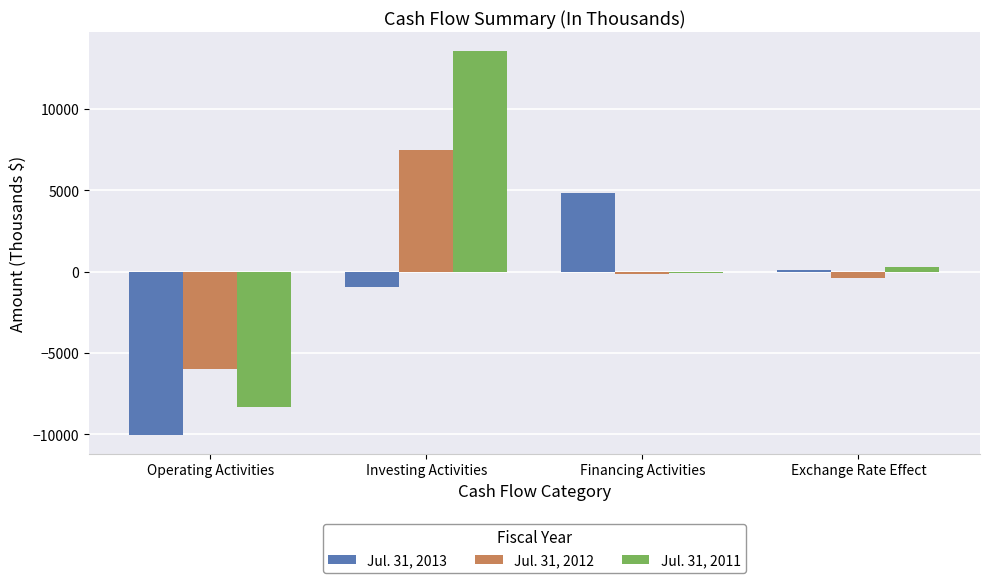

Reading left to right, extract all data points from this chart.

Jul. 31, 2013: -10016	-971	4815	103
Jul. 31, 2012: -5972	7461	-154	-420
Jul. 31, 2011: -8326	13539	-68	257